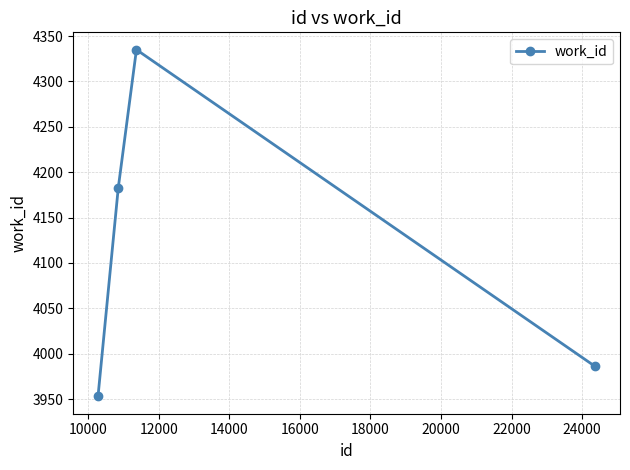

How many interior local peaks (higher than both neighbors) does the data have?

1